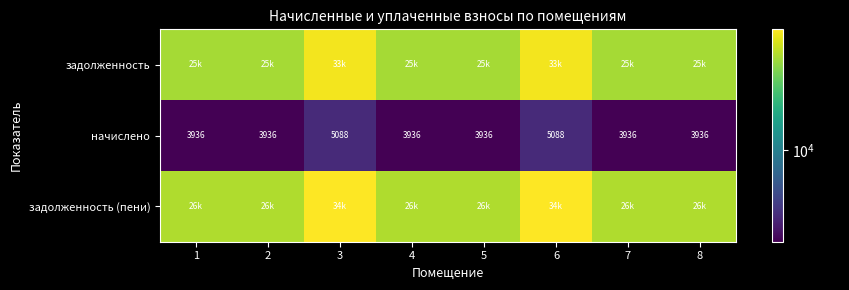

Which category has the highest value in the начислено series?

3